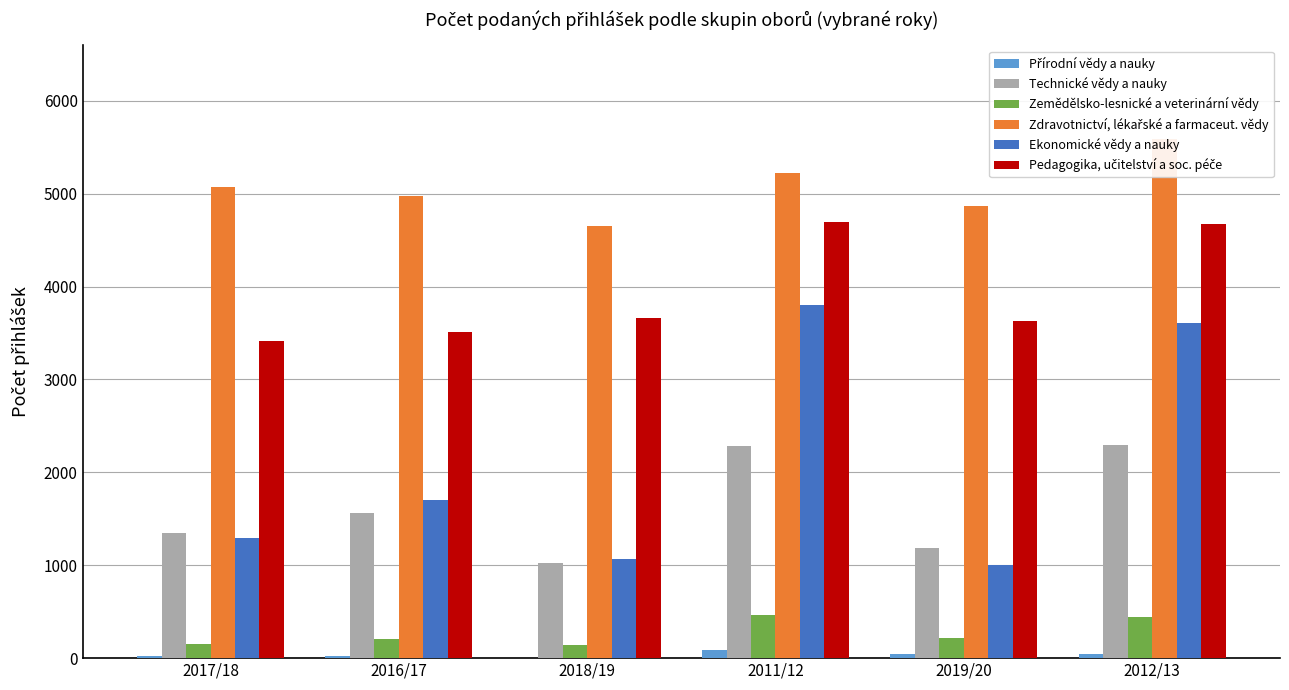

Does the chart contain stacked bars?

No